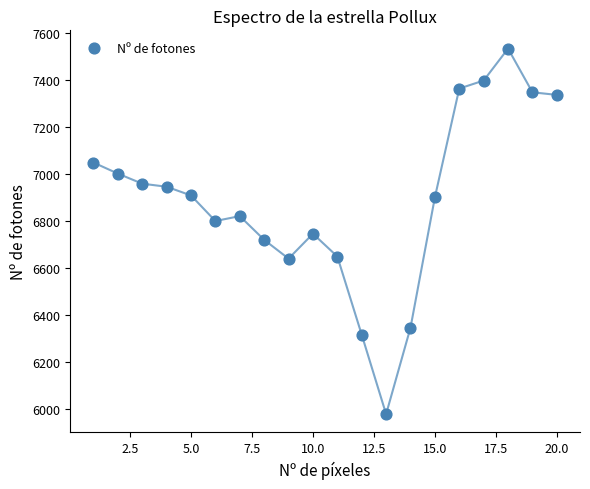

What is the range of X values (max minus min)?

19